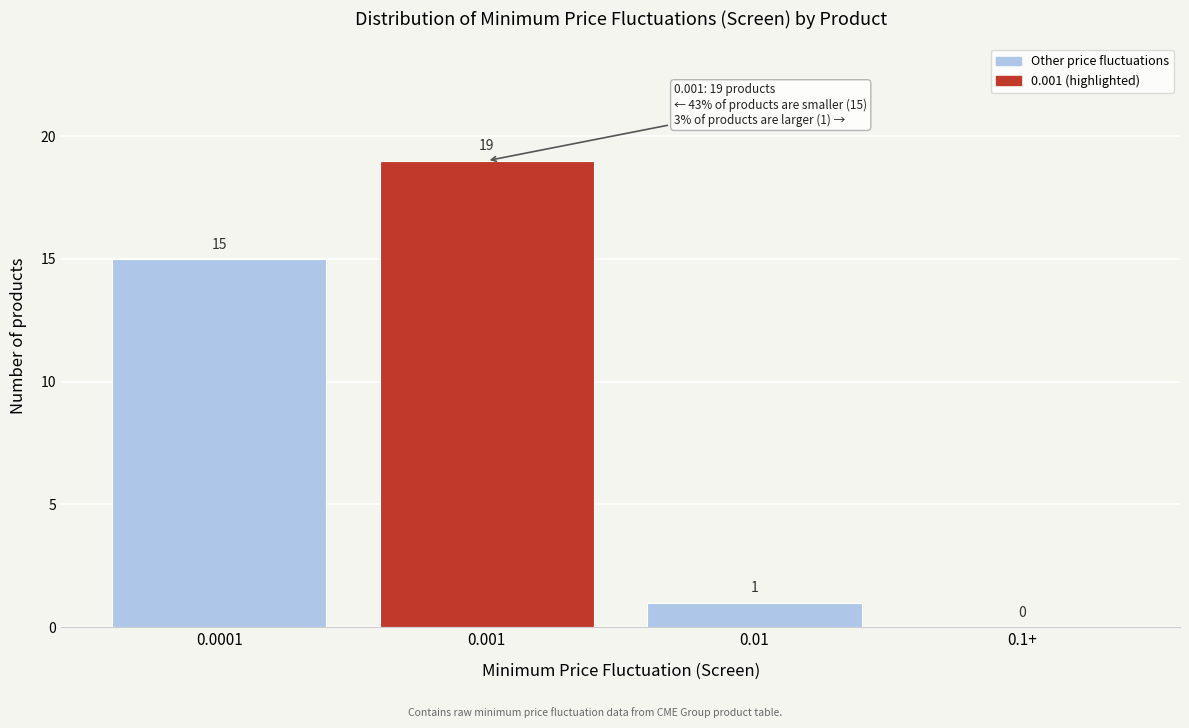

Reading left to right, list all the values displayed in this chart.

0.0001=15	0.001=19	0.01=1	0.1+=0